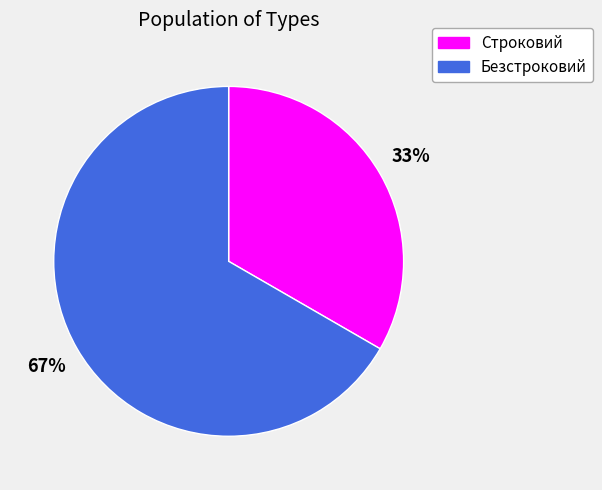

Is there any slice that represents more than half of the pie?

Yes